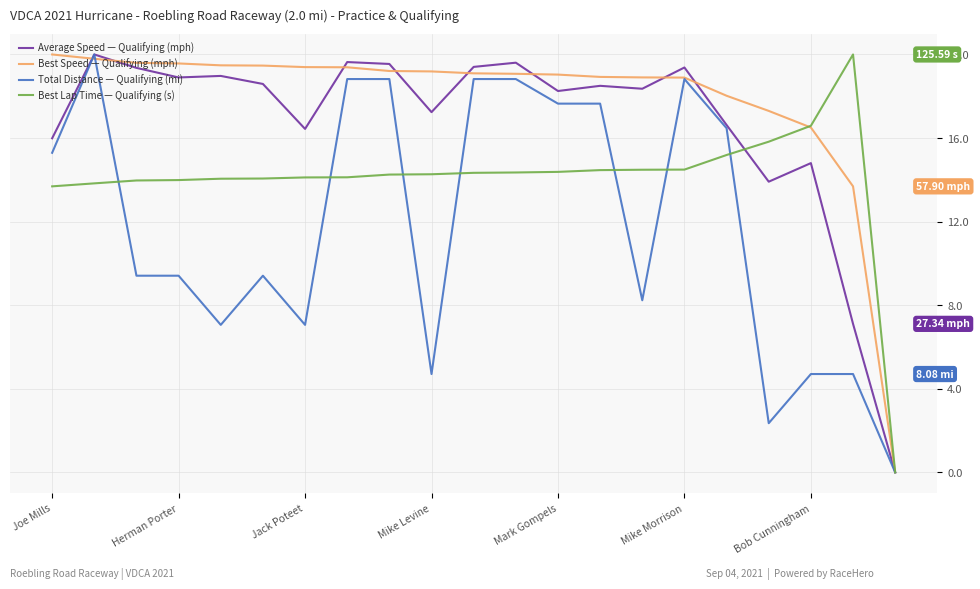

List the series in order of their overall mean, lowest first.

Total Distance — Qualifying (mi), Best Lap Time — Qualifying (s), Average Speed — Qualifying (mph), Best Speed — Qualifying (mph)